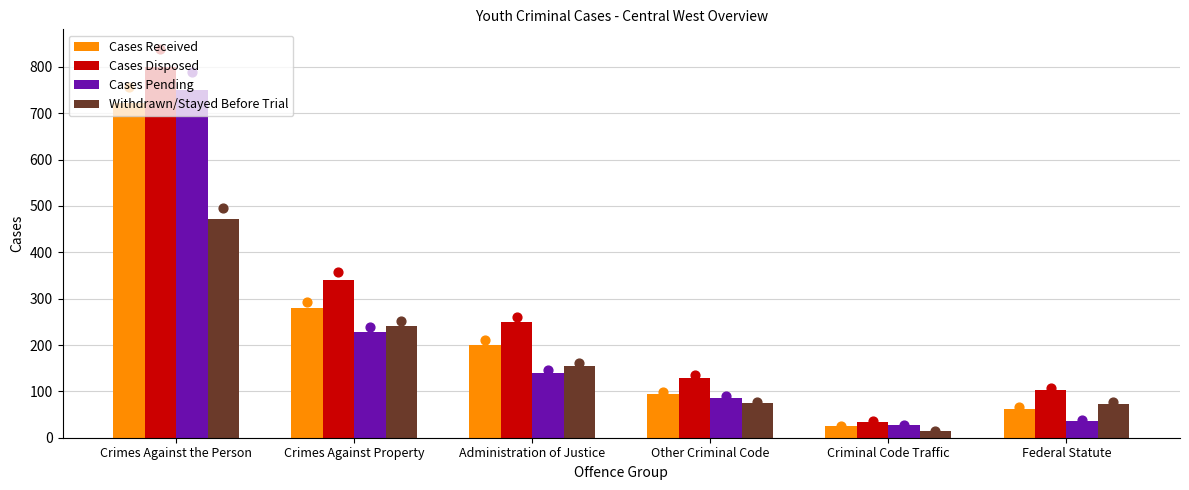

Which series contains the lowest Y value?

Withdrawn/Stayed Before Trial